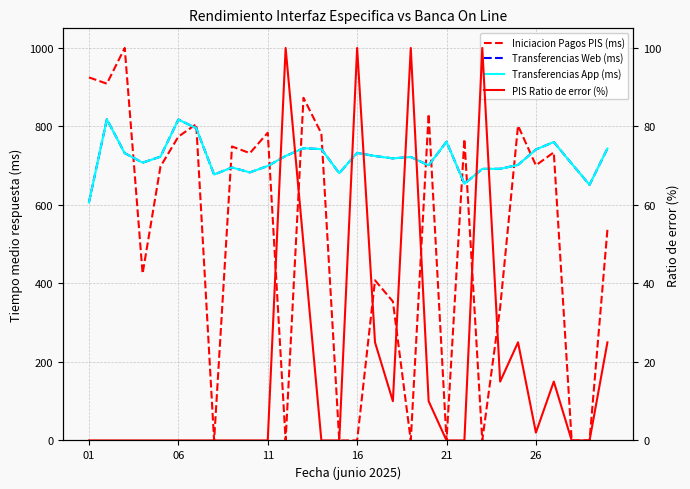

Reading left to right, transcribe all the data shown in this chart.

Iniciacion Pagos PIS (ms): 925.0	909.0	1000.0	425.0	698.0	774.0	806.0	0.0	749.0	732.0	784.0	0.0	873.0	782.0	0.0	0.0	408.0	354.0	0.0	832.0	0.0	768.0	0.0	339.0	802.0	701.0	734.0	0.0	0.0	537.0
Transferencias Web (ms): 606.6	818.2	732.1	707.7	723.0	817.7	795.7	677.5	695.5	682.9	699.2	724.8	744.5	742.3	681.0	732.6	724.6	718.6	722.3	700.9	761.1	653.9	691.9	692.1	702.0	741.3	760.3	705.3	651.4	743.7
Transferencias App (ms): 606.6	818.2	732.1	707.7	723.0	817.7	795.7	677.5	695.5	682.9	699.2	724.8	744.5	742.3	681.0	732.6	724.6	718.6	722.3	700.9	761.1	653.9	691.9	692.1	702.0	741.3	760.3	705.3	651.4	743.7
PIS Ratio de error (%): 0.0	0.0	0.0	0.0	0.0	0.0	0.0	0.0	0.0	0.0	0.0	100.0	50.0	0.0	0.0	100.0	25.0	10.0	100.0	10.0	0.0	0.0	100.0	15.0	25.0	2.0	15.0	0.0	0.0	25.0